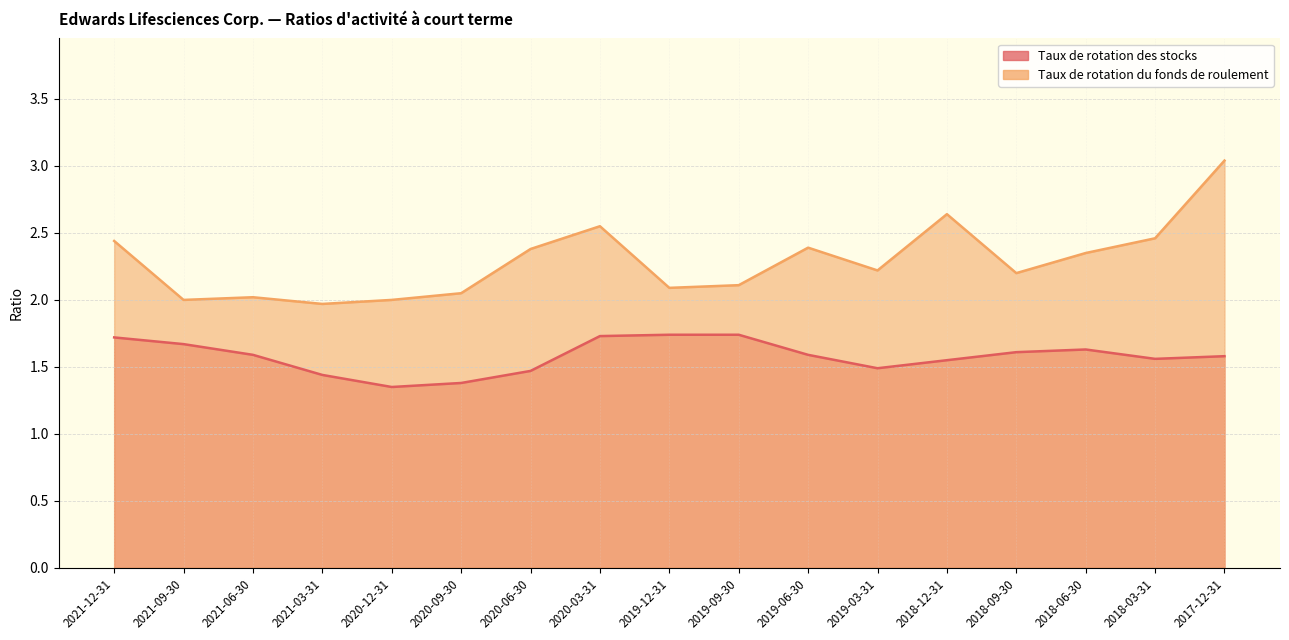

Count the Taux de rotation des stocks values in the range 1 to 2.

17